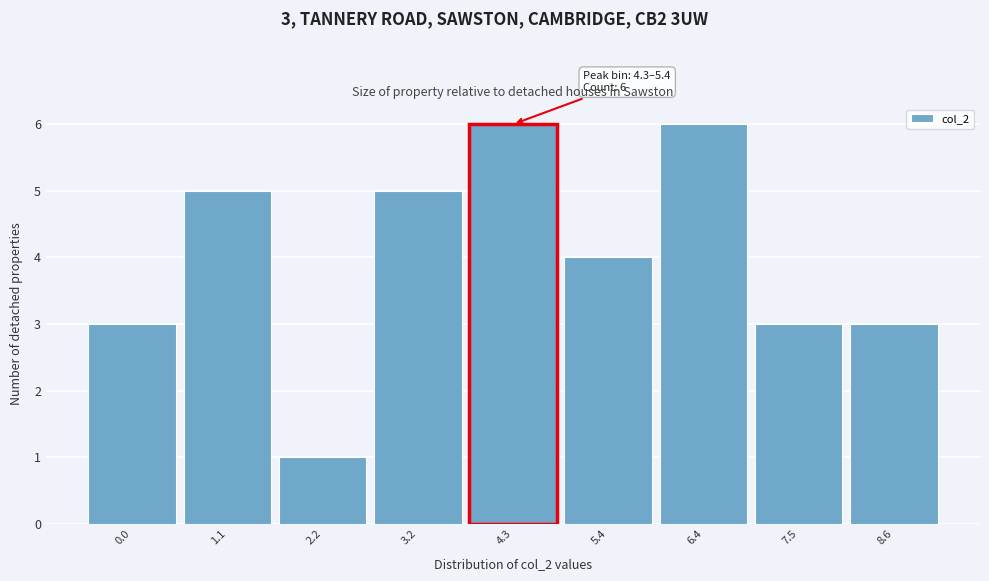

Reading left to right, transcribe all the data shown in this chart.

0.0=3	1.1=5	2.2=1	3.2=5	4.3=6	5.4=4	6.4=6	7.5=3	8.6=3